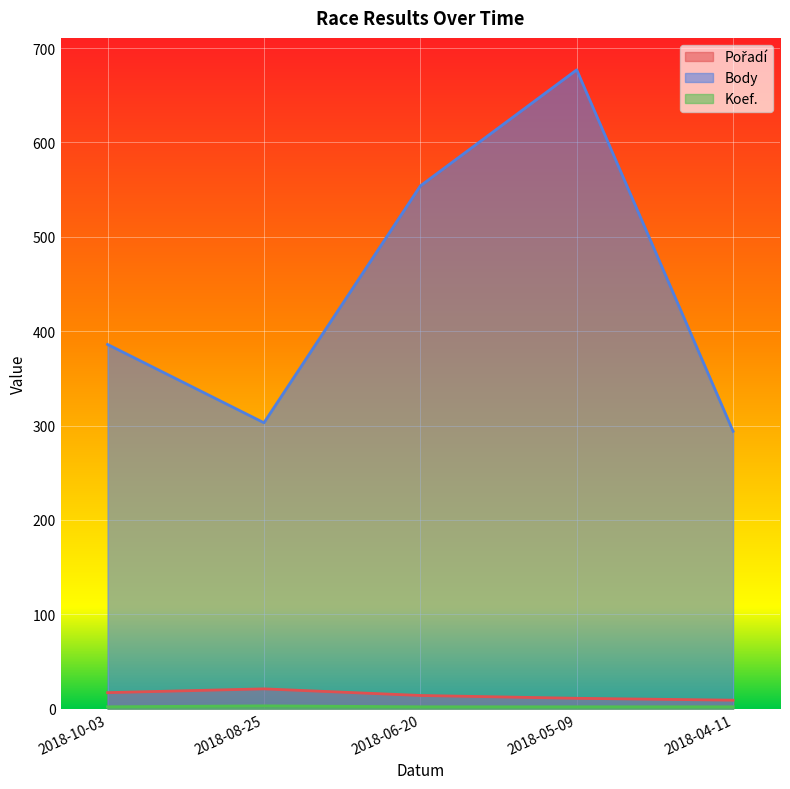

True or false: Body and Pořadí intersect in this chart.

False